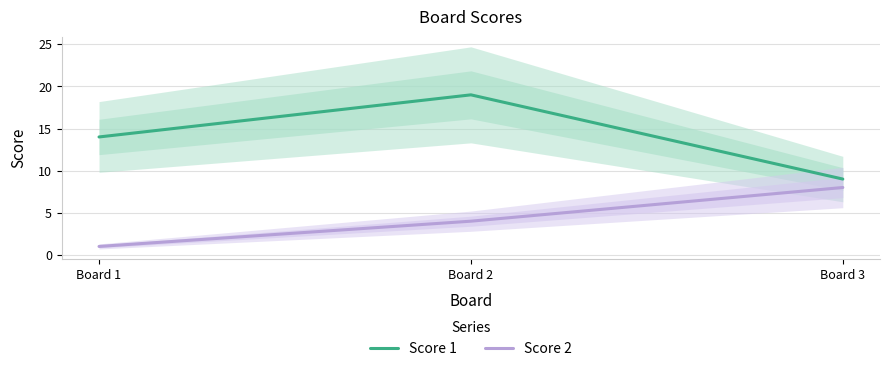

What is the total value across all series at Board 2?

23